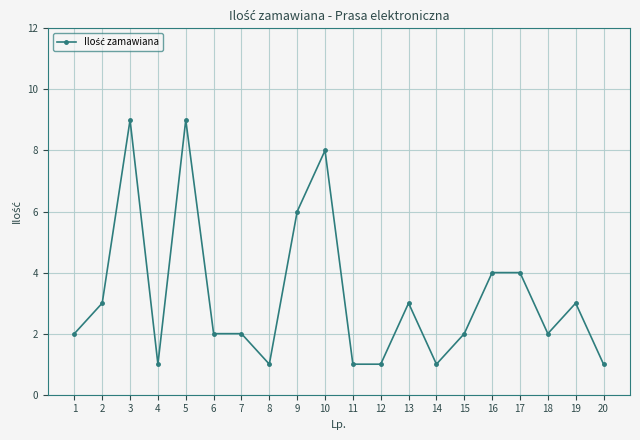

What is the ratio of the value at 18 to the value at 6?

1.0